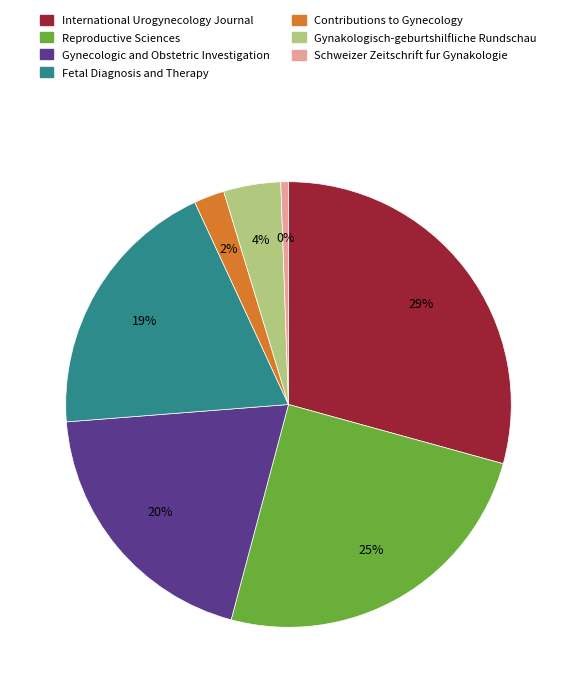

Which slice is the largest?

International Urogynecology Journal